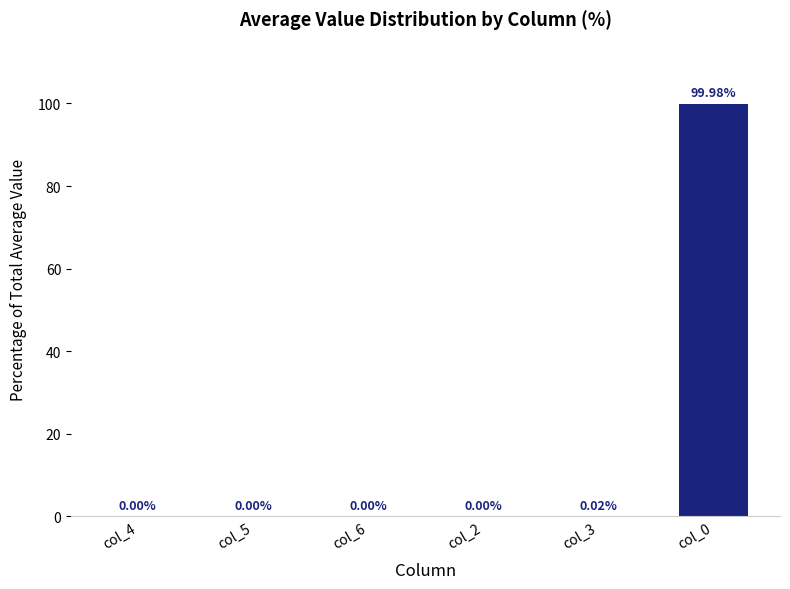

Is it true that the value at col_6 is 0.0?

True